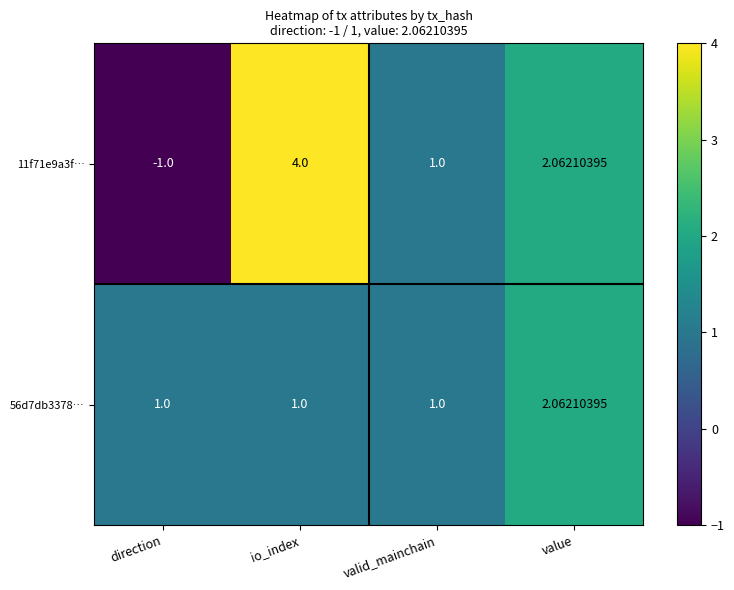

At which category is the sum across all series the highest?

io_index